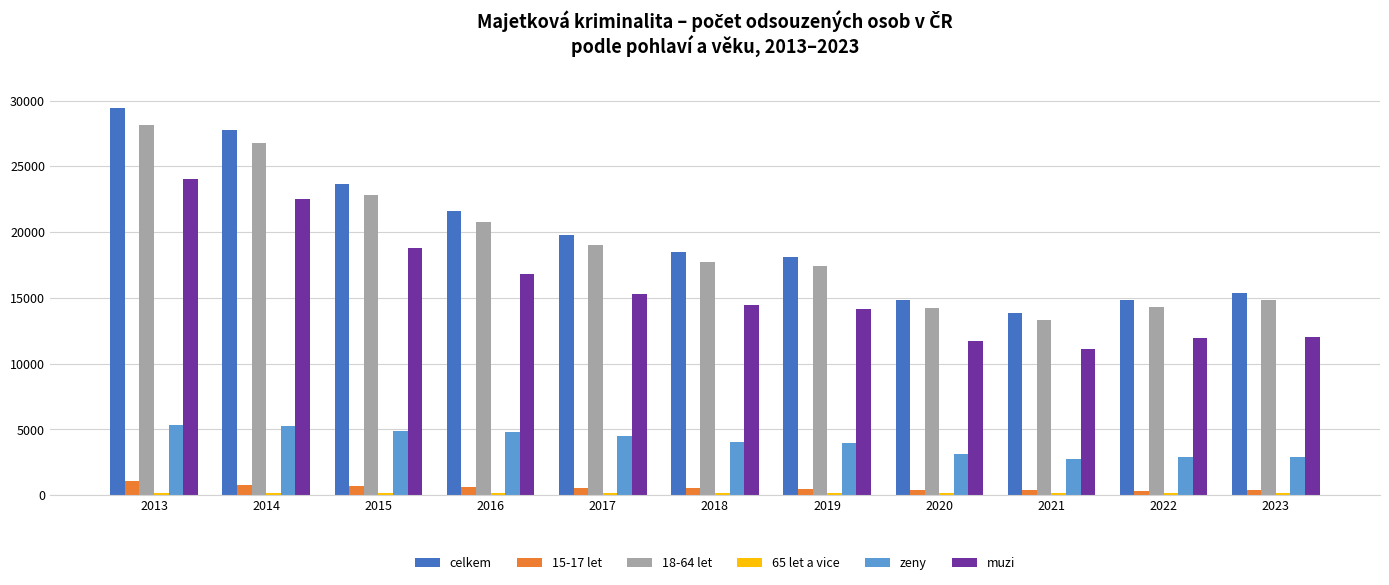

What is the difference between the maximum and second lowest values in the 18-64 let series?

13900